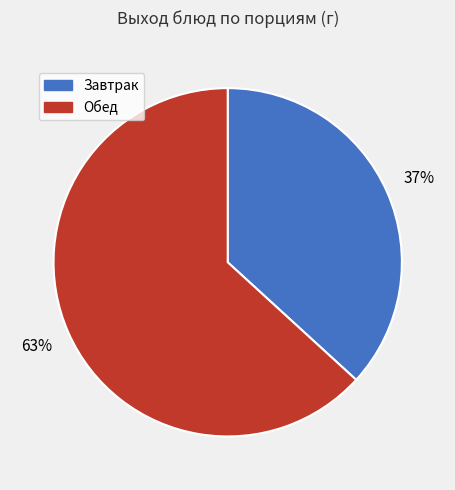

Does any single category account for the majority?

Yes